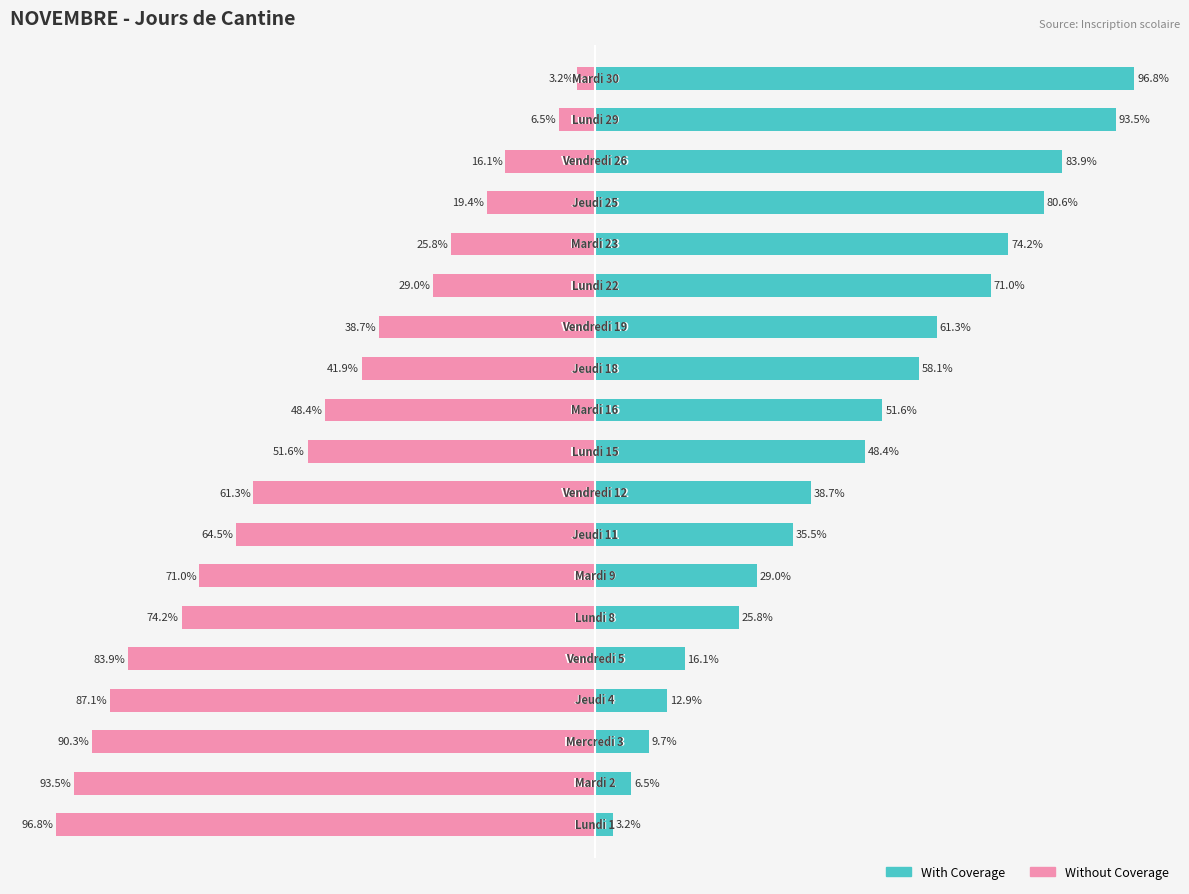

What is the greatest value displayed?

96.8